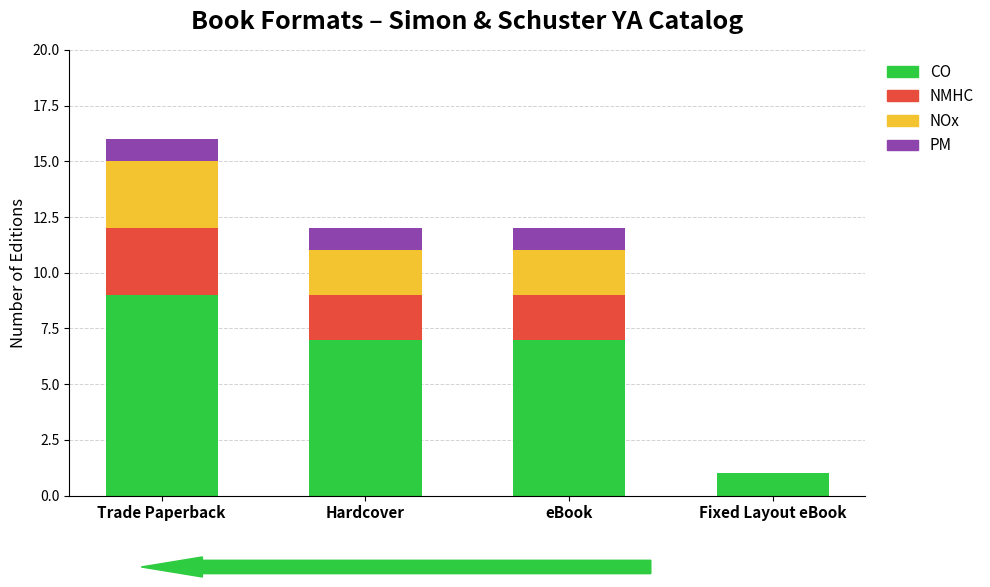

What is the total value across all series at Fixed Layout eBook?

1